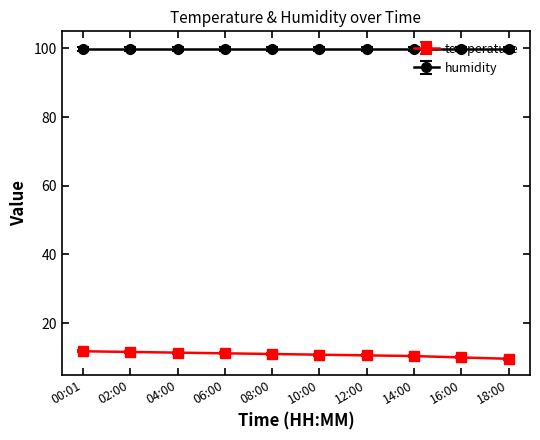

True or false: humidity and temperature intersect in this chart.

False